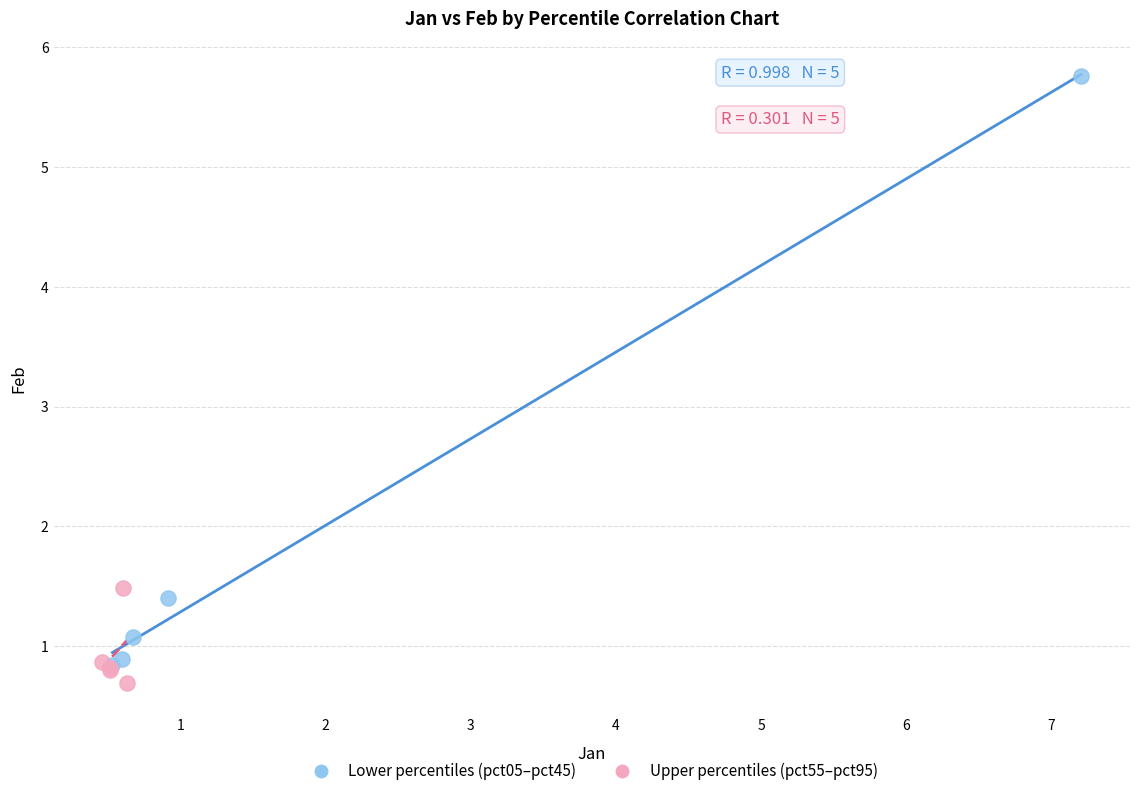

Which series reaches the maximum Y coordinate?

Lower percentiles (pct05–pct45)